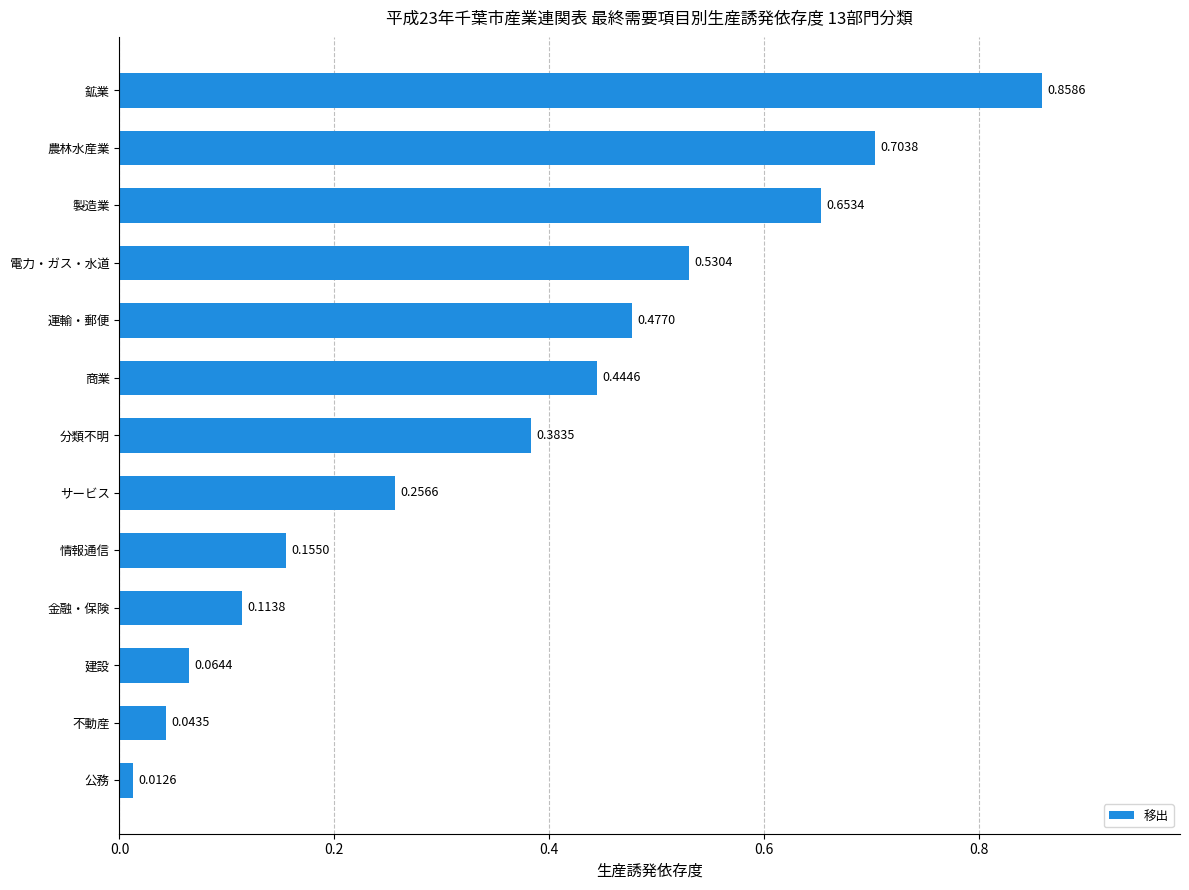

Which label corresponds to the largest value in the chart?

鉱業